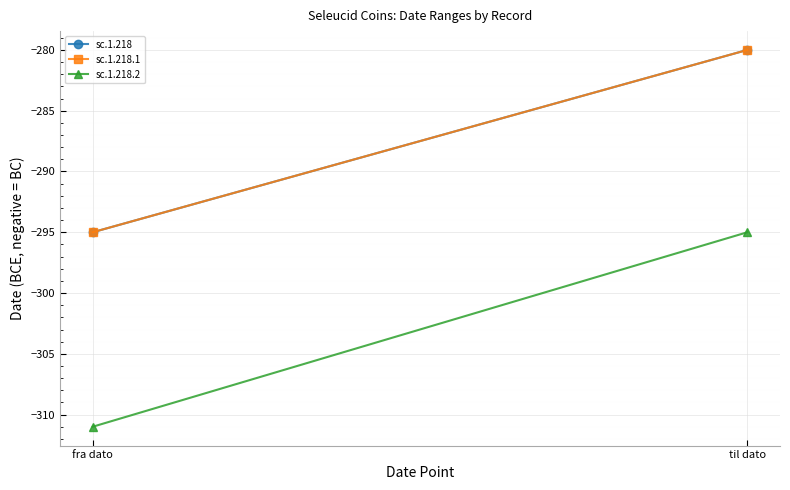

At how many categories does at least one series exceed -283?

1